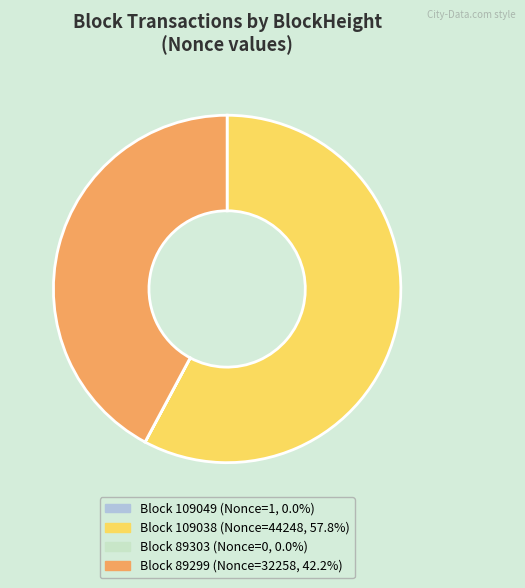

Does any single category account for the majority?

Yes